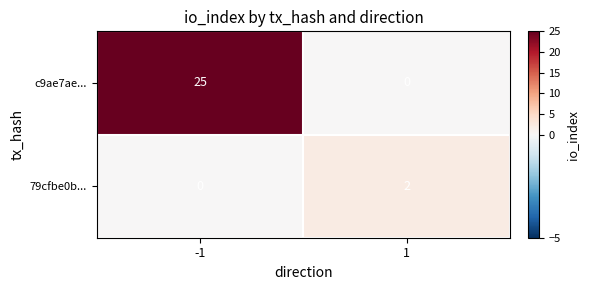

What is the maximum value for c9ae7ae...?

25